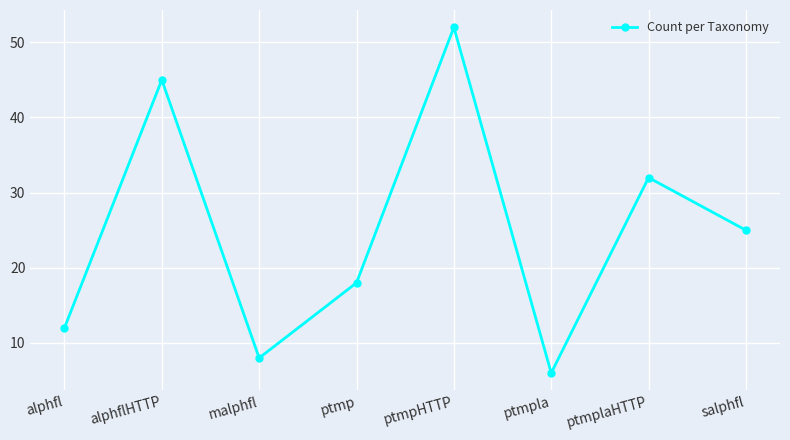

Reading left to right, extract all data points from this chart.

12	45	8	18	52	6	32	25